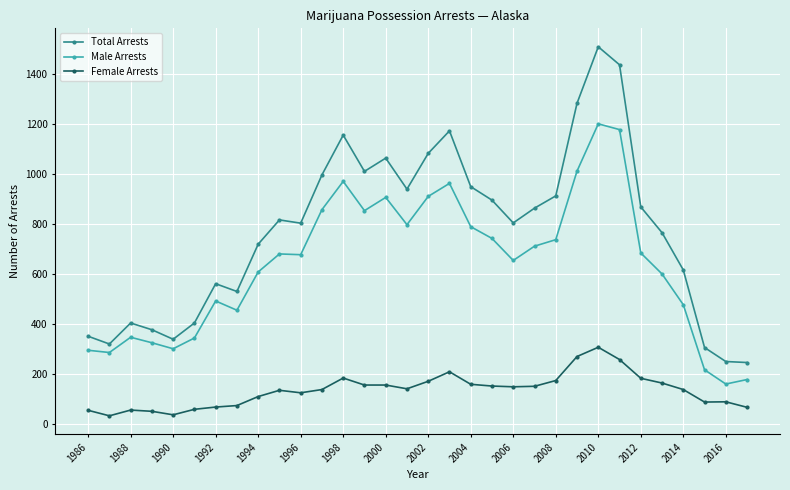

What is the difference between the second highest and minimum values in the Total Arrests series?

1190